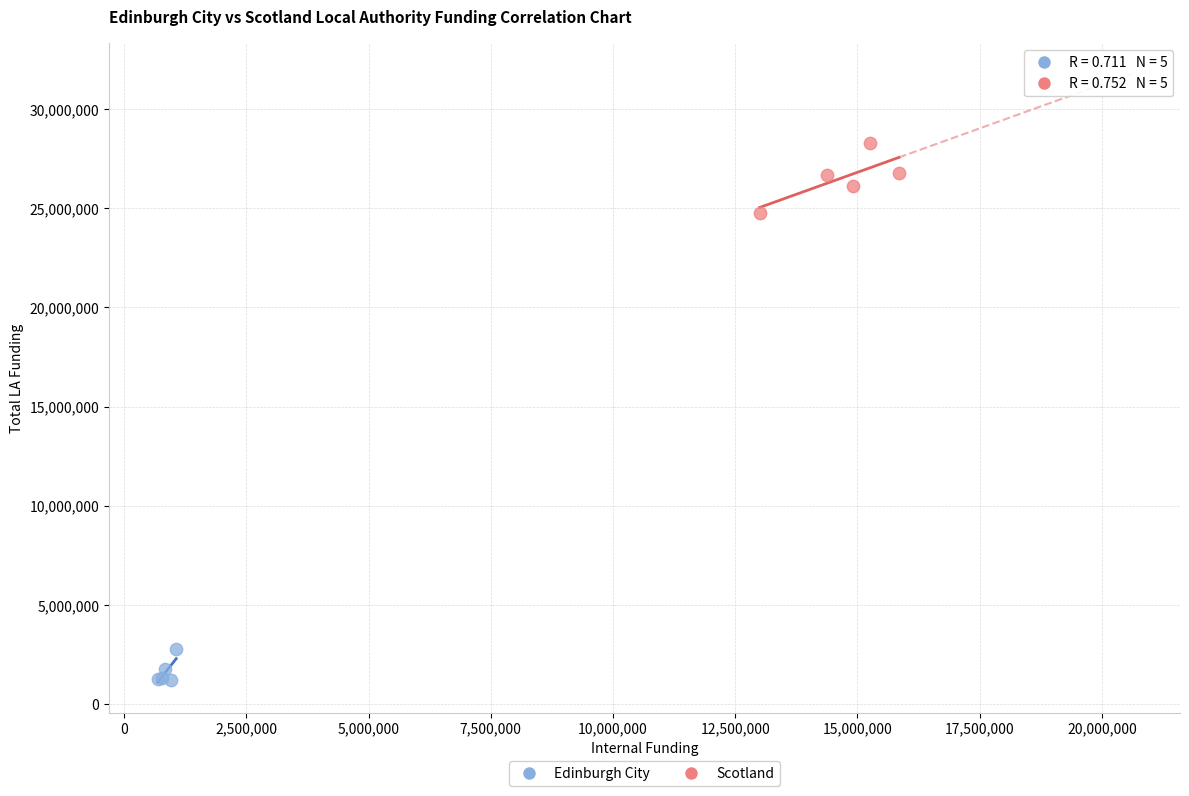

Which series reaches the maximum Y coordinate?

Scotland